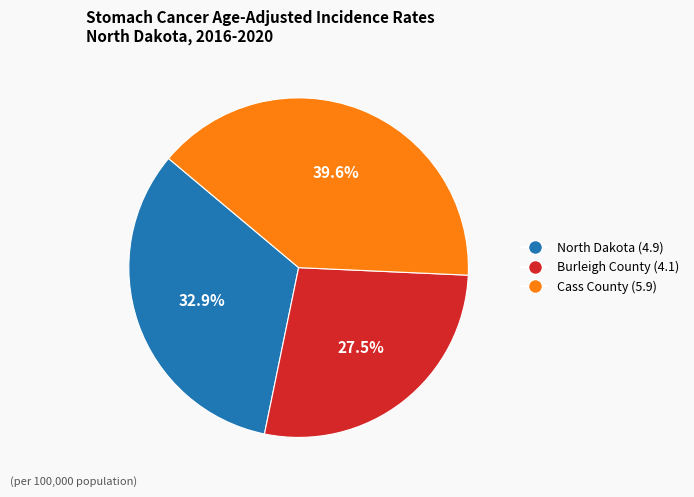

To the nearest percent, what portion does Cass County represent?

40%